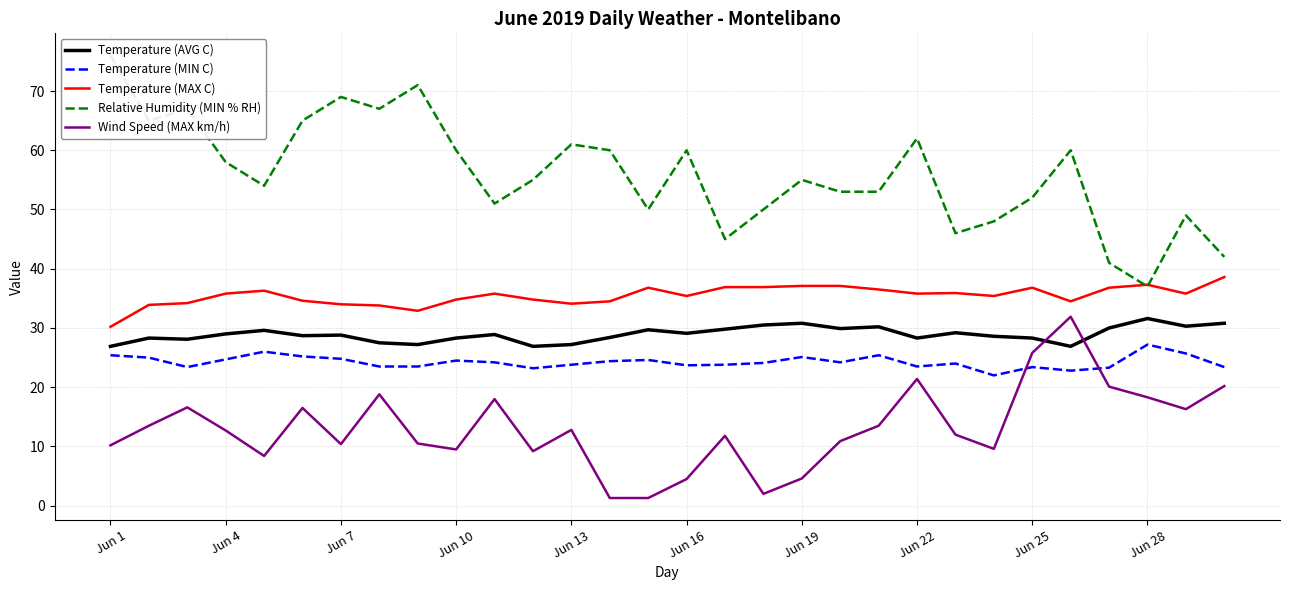

The value of Wind Speed (MAX km/h) at Jun 22 is 32.2. True or false?

False